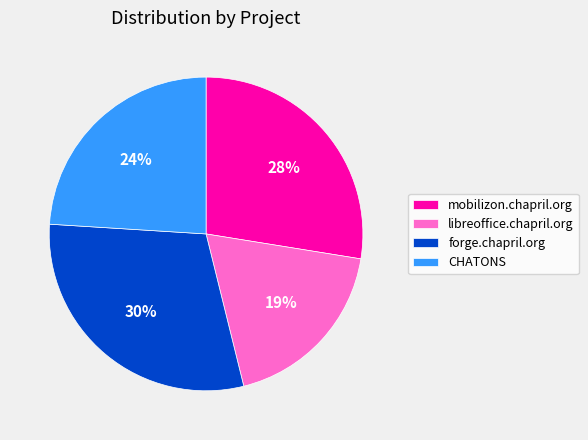

Rank the categories by value from highest to lowest.

forge.chapril.org, mobilizon.chapril.org, CHATONS, libreoffice.chapril.org